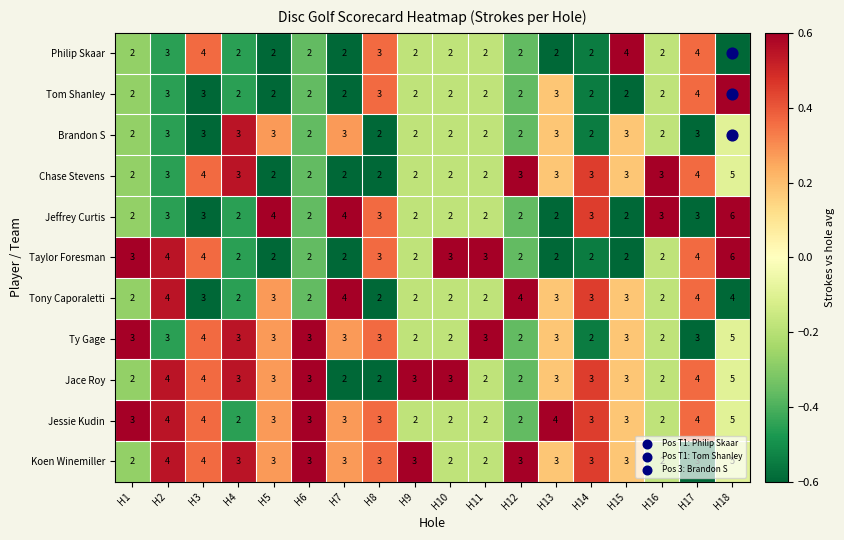

What is the maximum value for Brandon S?

5